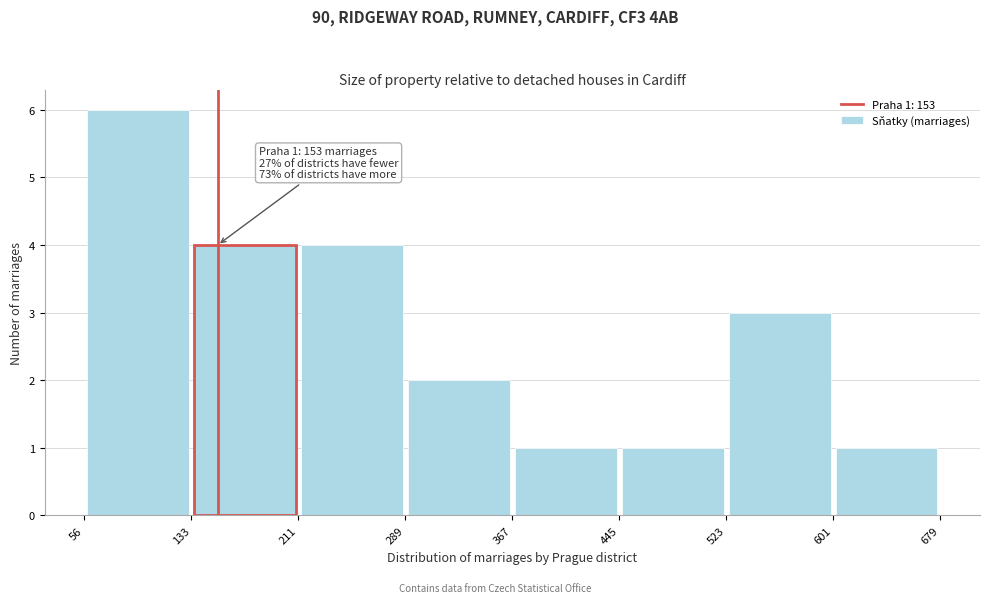

Over which range of the x-axis is the bar tallest?

56 to 133